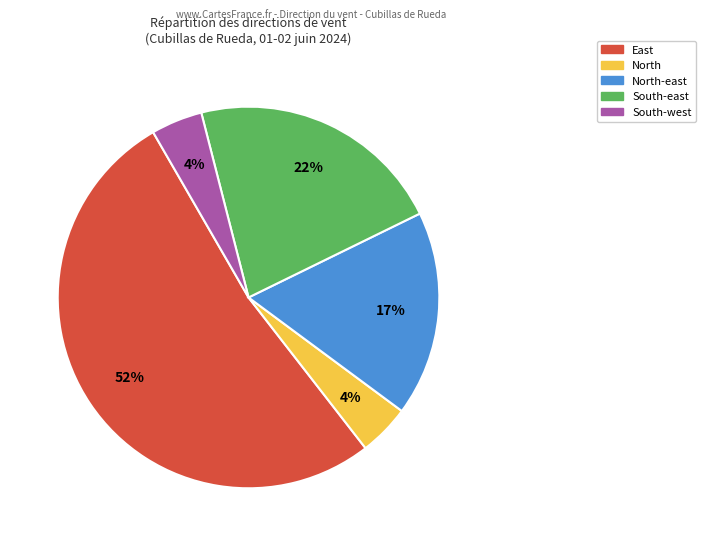

To the nearest percent, what is the average slice percentage?

20%